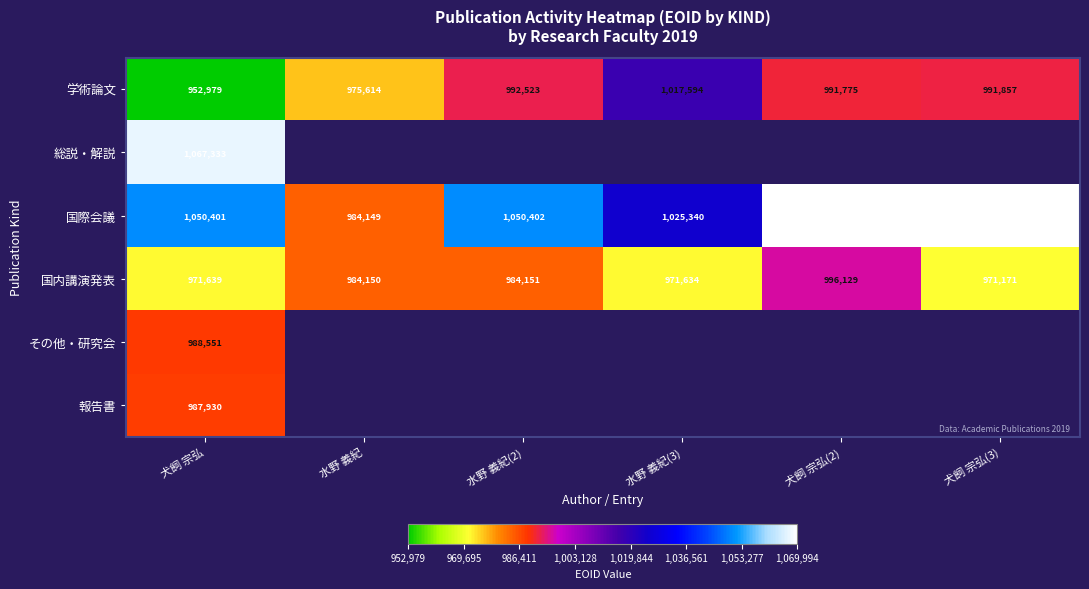

What is the smallest value displayed?

952979.0